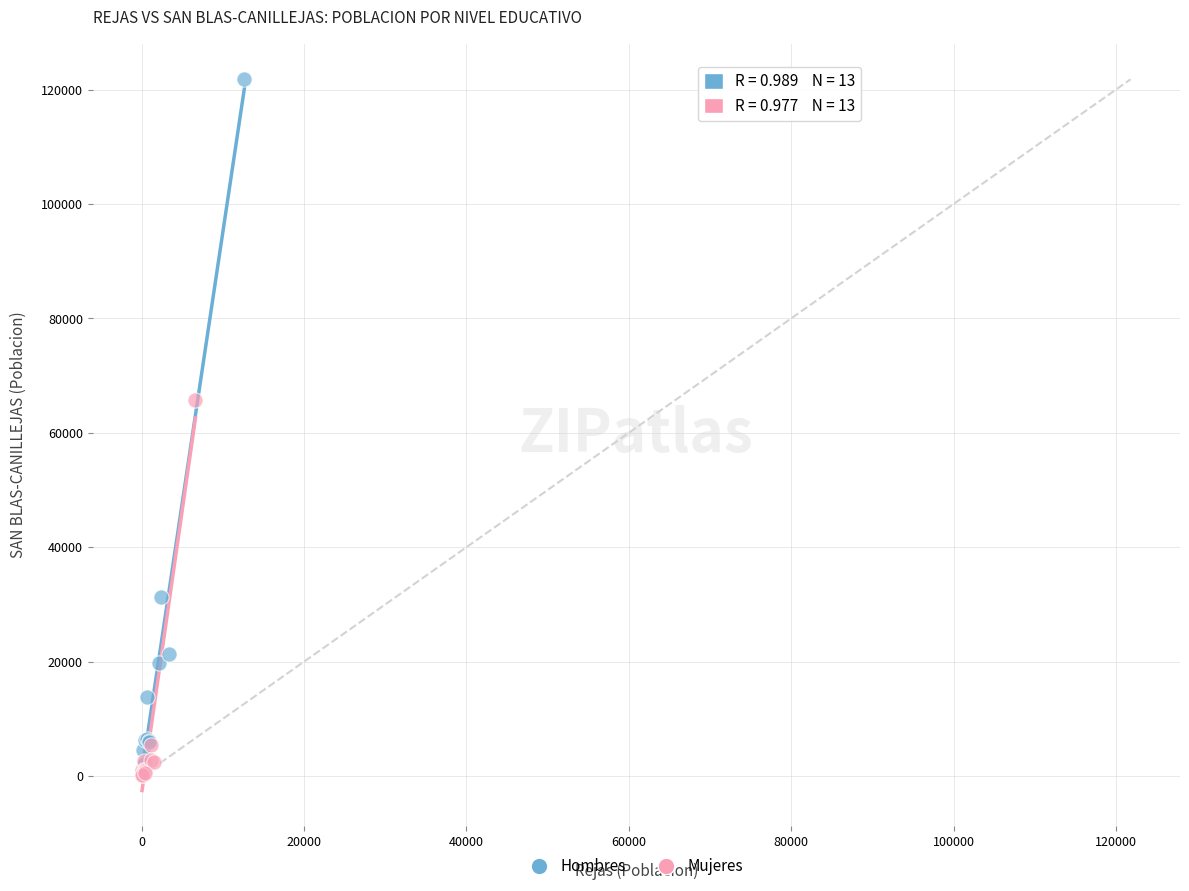

Which series reaches the maximum Y coordinate?

Hombres